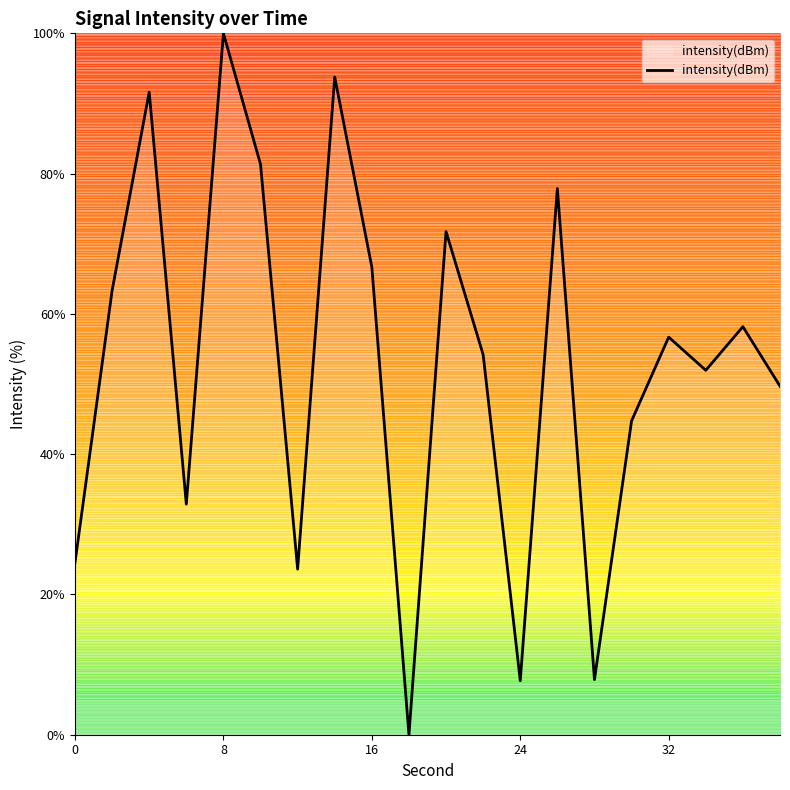

How many interior local peaks (higher than both neighbors) does the data have?

7